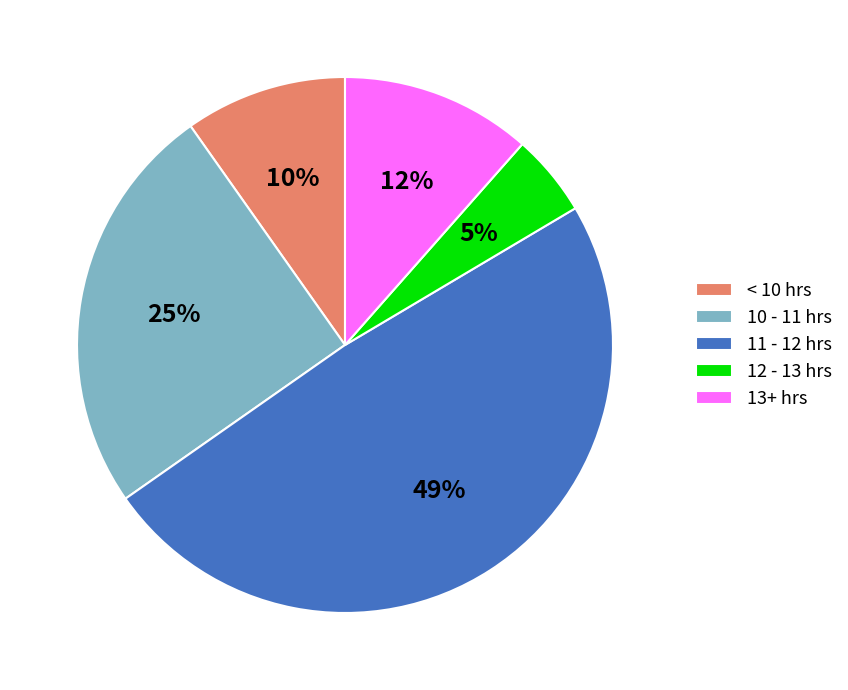

Is it true that 11 - 12 hrs is 39% of the pie?

False